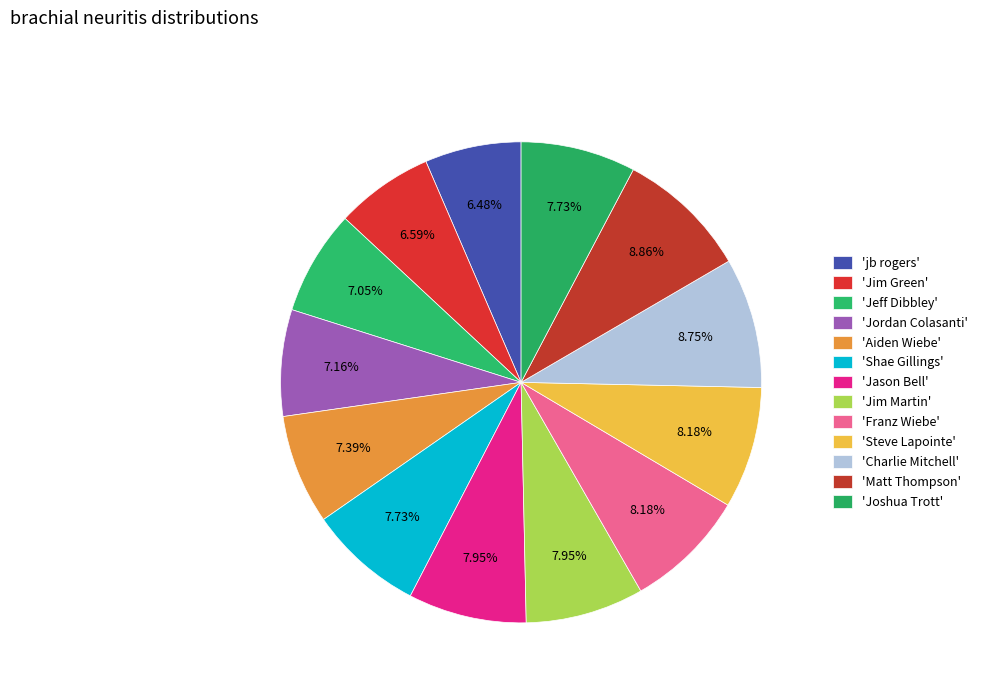

How many slices are in this pie chart?

13